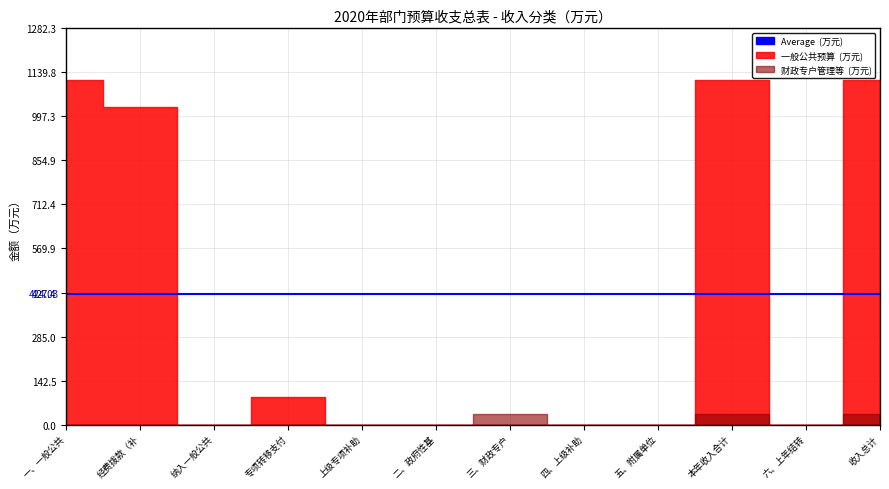

Which series changed the most between 纳入一般公共预算管理的非税收入拨款 and 上级专项补助拨款?

一般公共预算